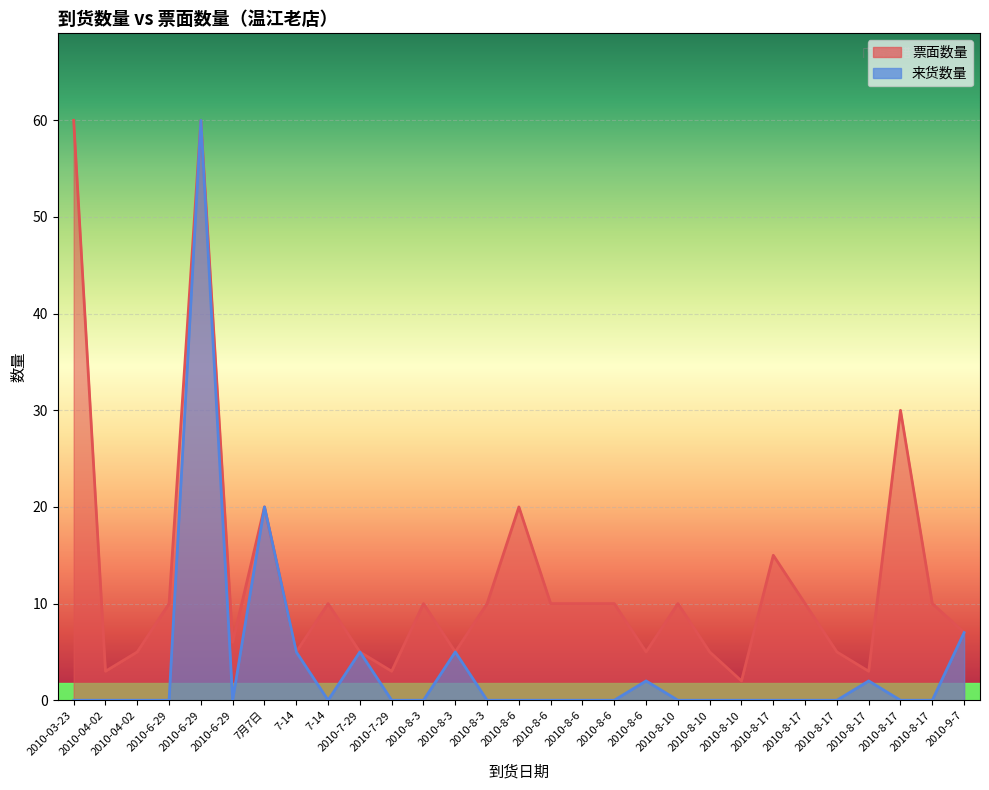

What is the average value of the 票面数量 series?

13